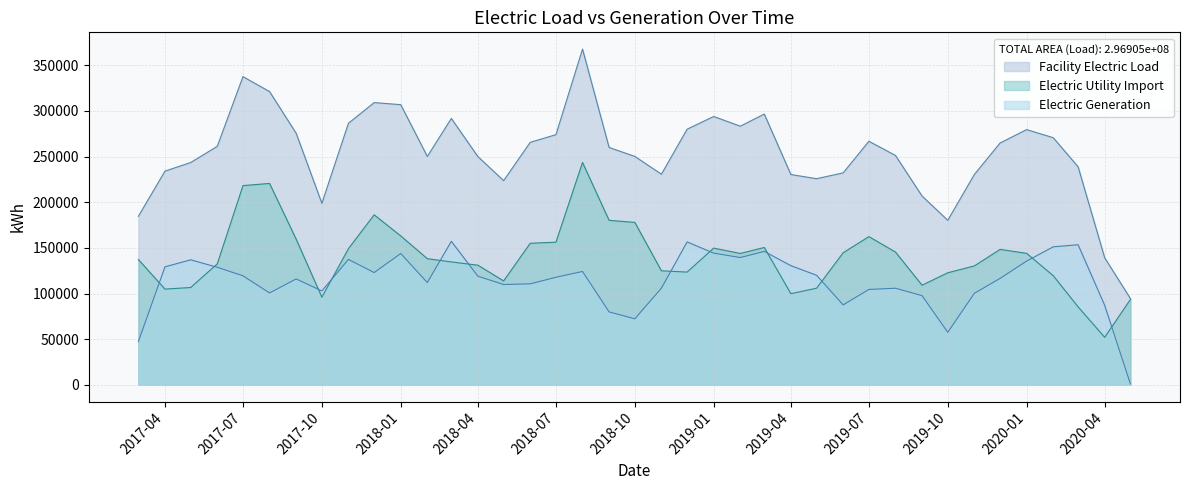

What is the label of the 8th point from the right?

2019-10